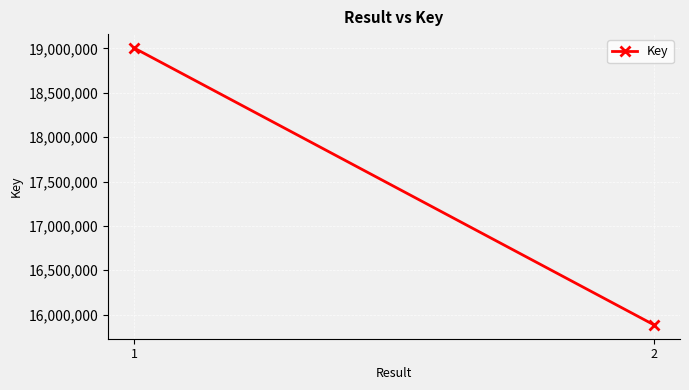

List the labels in order of value, largest first.

1, 2